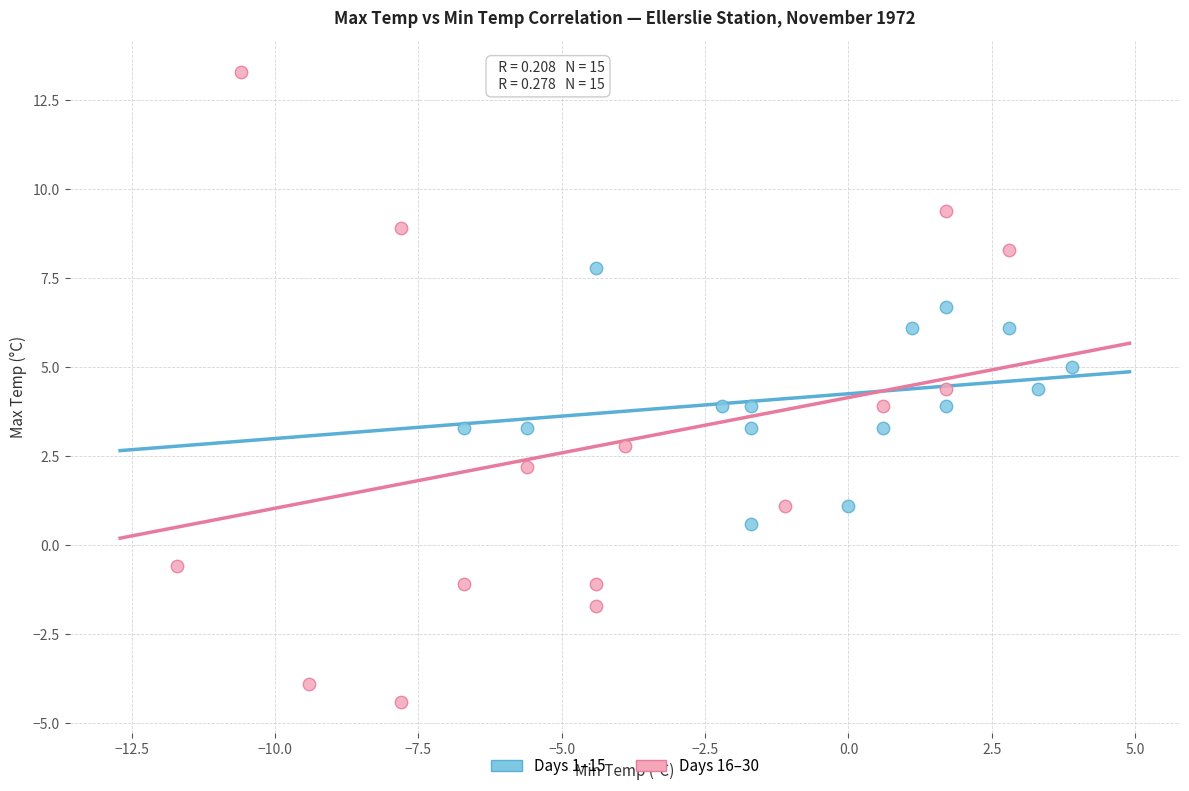

What are all the series names shown in the legend?

Days 1–15, Days 16–30